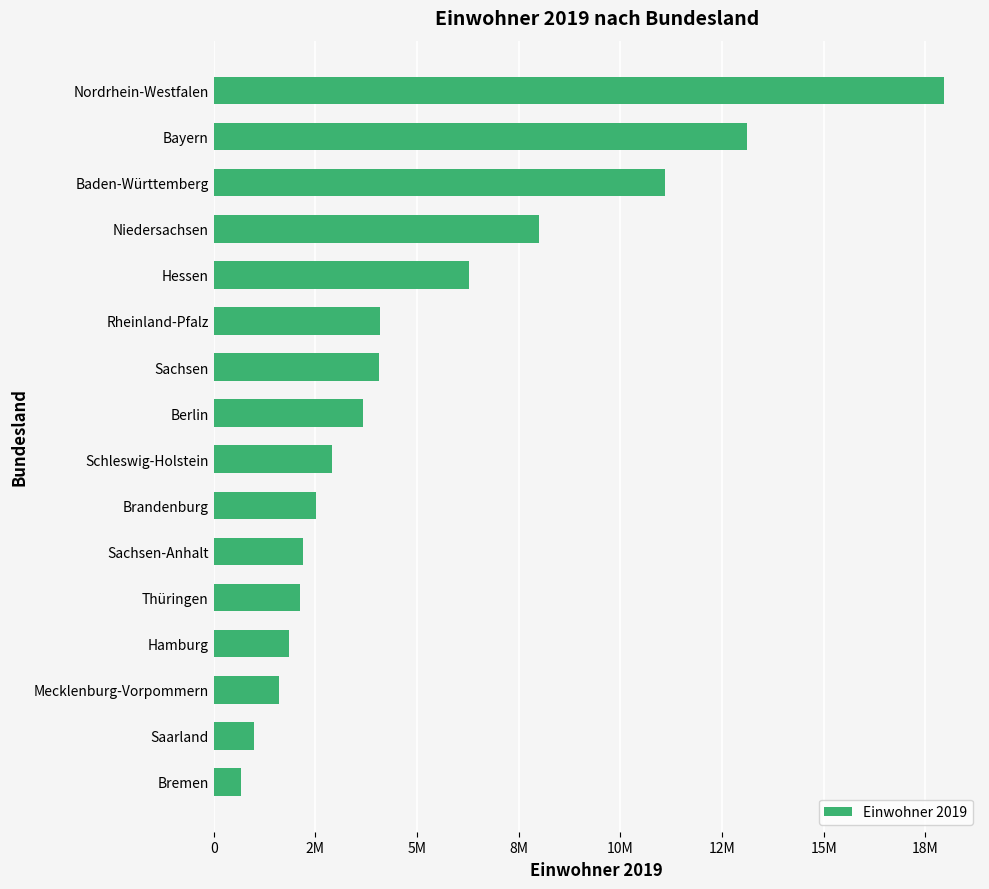

Are the bars horizontal?

Yes